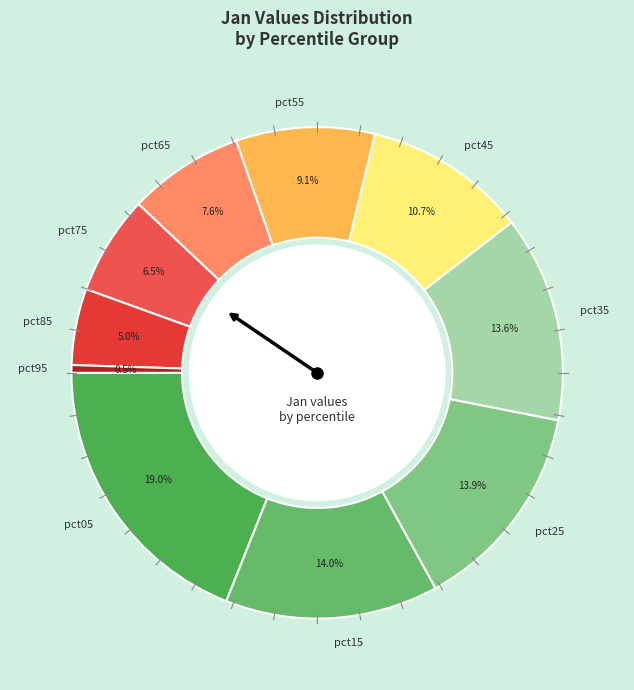

To the nearest percent, what percentage of the pie is pct25?

14%